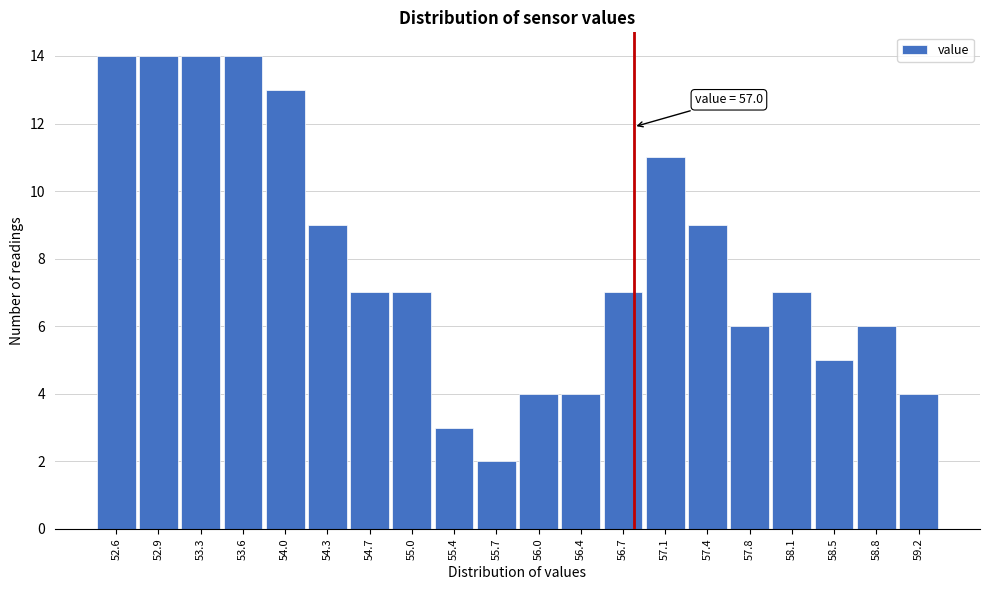

Reading left to right, what are all the values shown in this chart?

52.6=14	52.9=14	53.3=14	53.6=14	54.0=13	54.3=9	54.7=7	55.0=7	55.4=3	55.7=2	56.0=4	56.4=4	56.7=7	57.1=11	57.4=9	57.8=6	58.1=7	58.5=5	58.8=6	59.2=4